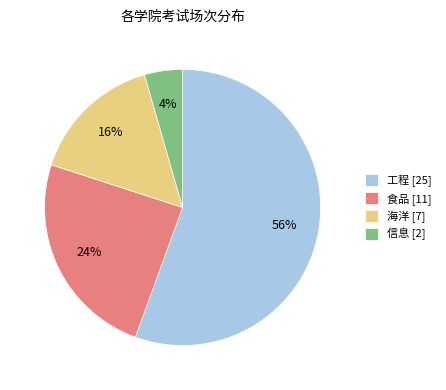

Does 食品 represent more than half of the total?

No